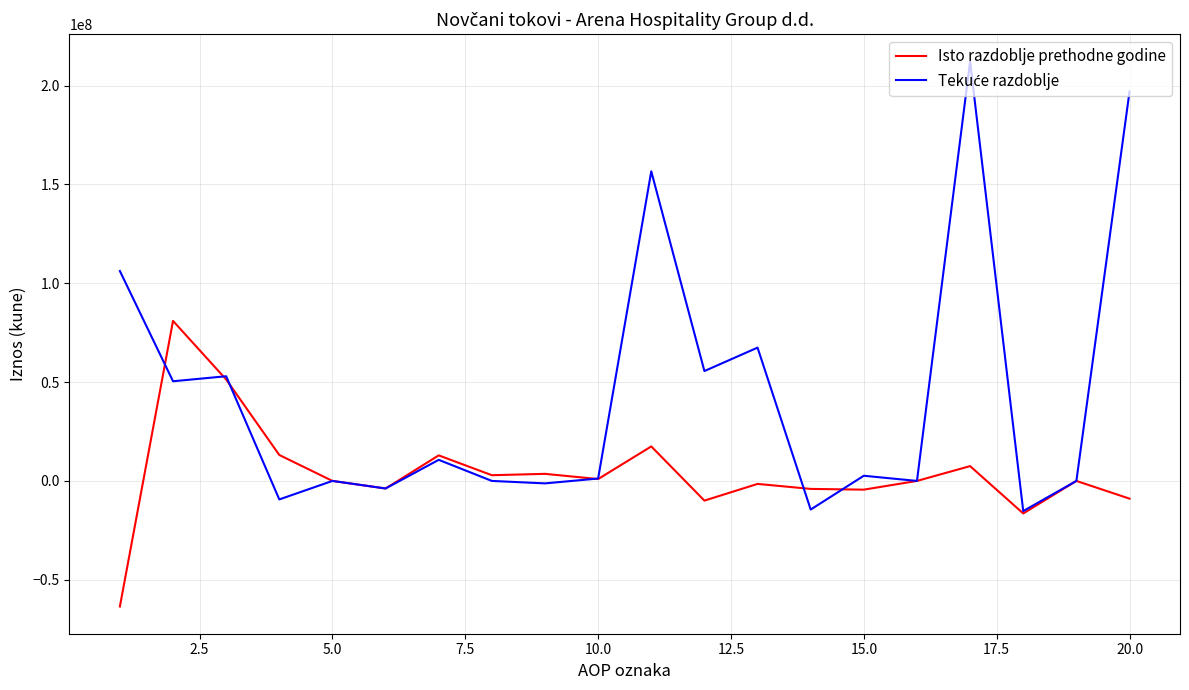

What is the highest value of the Isto razdoblje prethodne godine series?

80967755